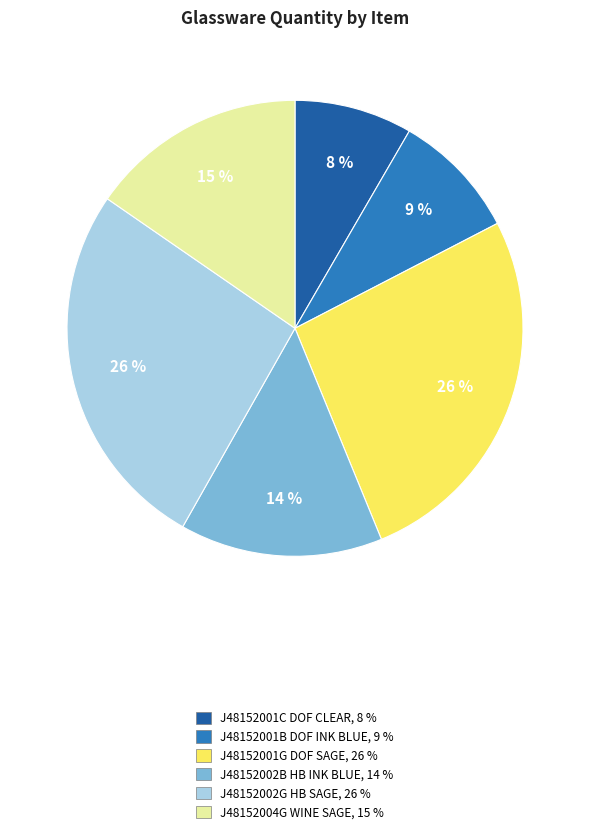

To the nearest percent, what portion does J48152002B HB INK BLUE represent?

14%